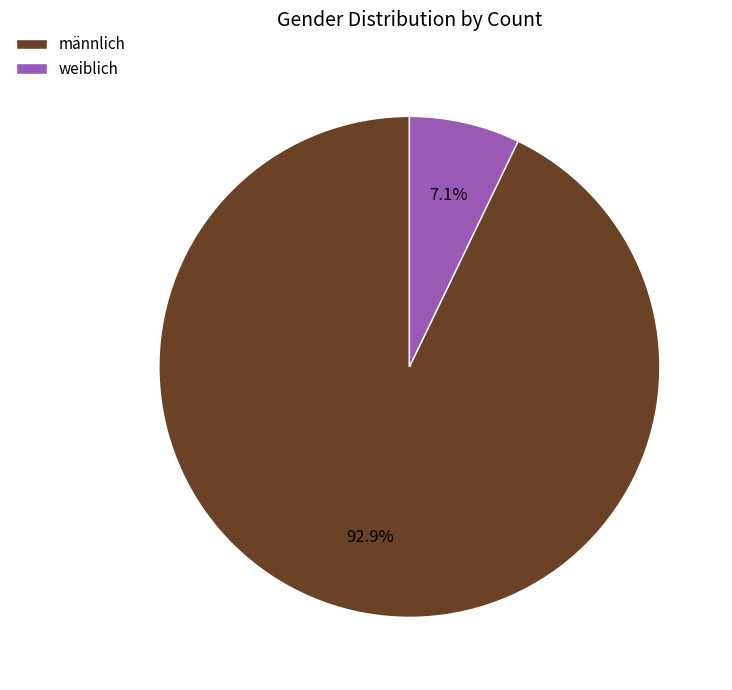

How many segments does this pie chart have?

2